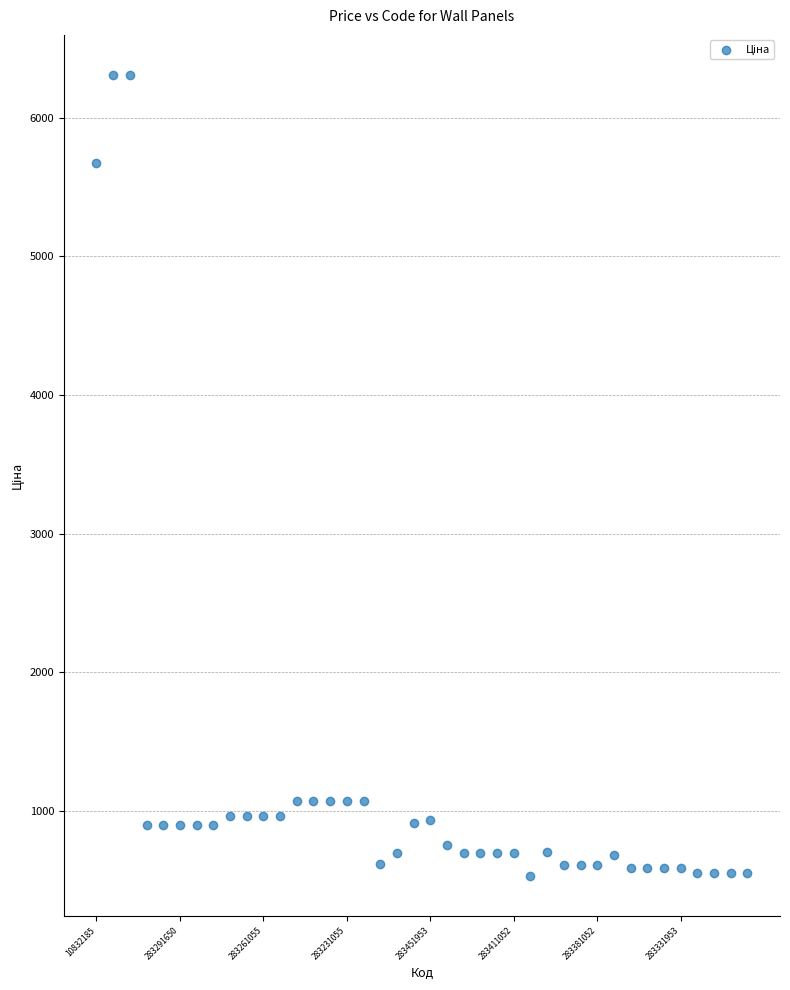

What Y value in the scatter plot is closest to 3420?

5673.8